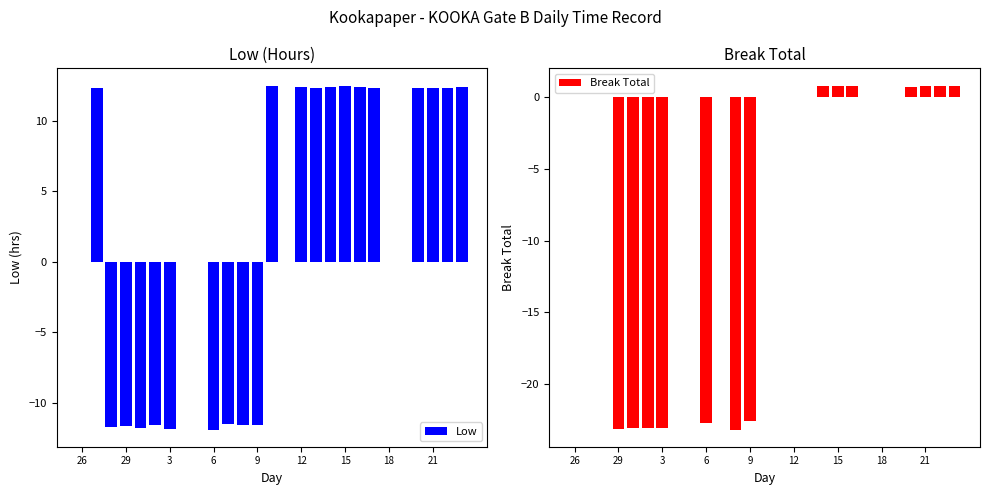

What is the highest value of the Low series?

12.5